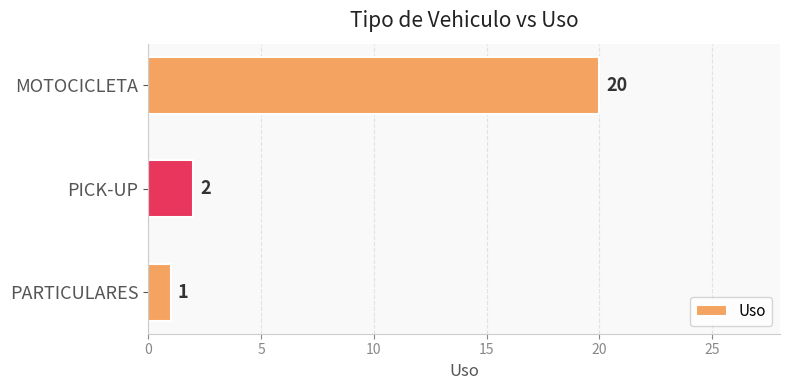

Where is the data nearest to the value 10?

PICK-UP